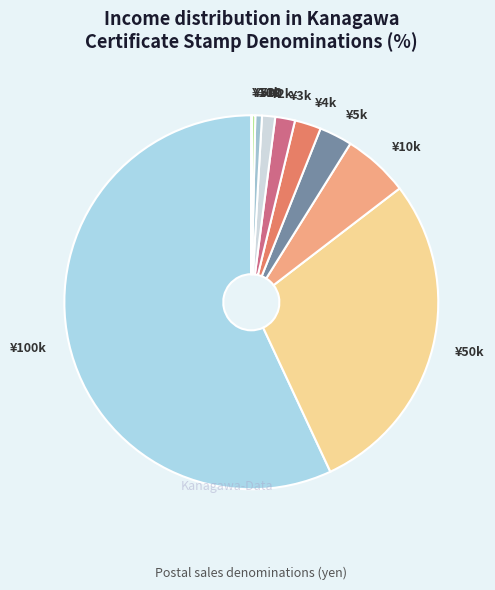

Is it true that ¥50k is 28% of the pie?

True